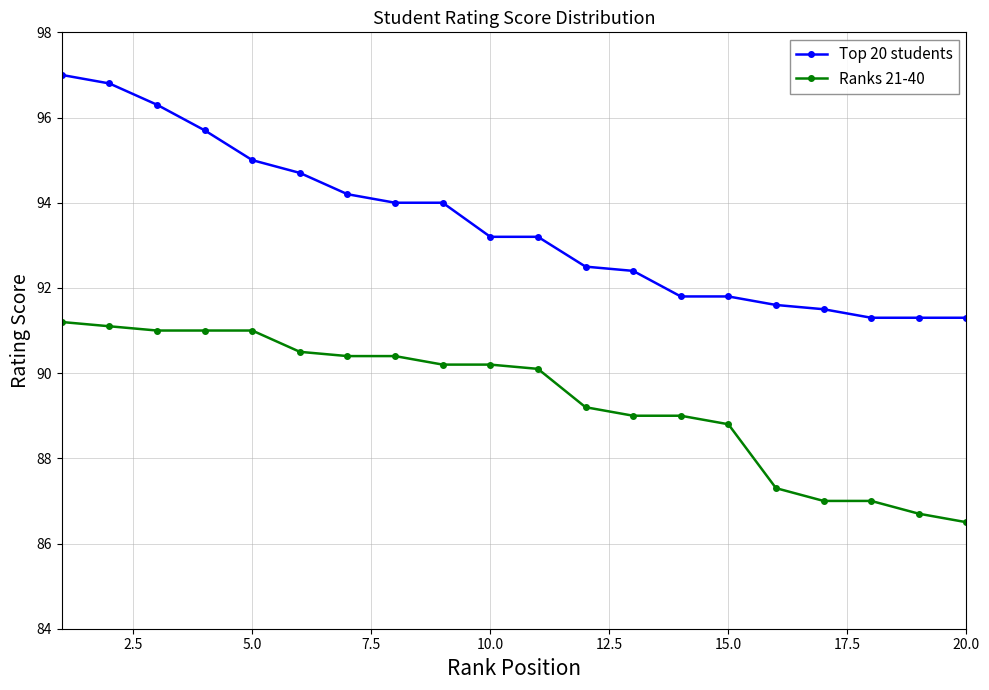

What is the value of the Top 20 students point at the 16th from the left?

91.6